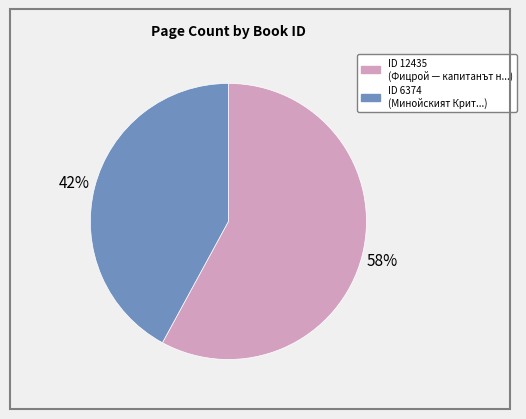

To the nearest percent, what is the average slice percentage?

50%